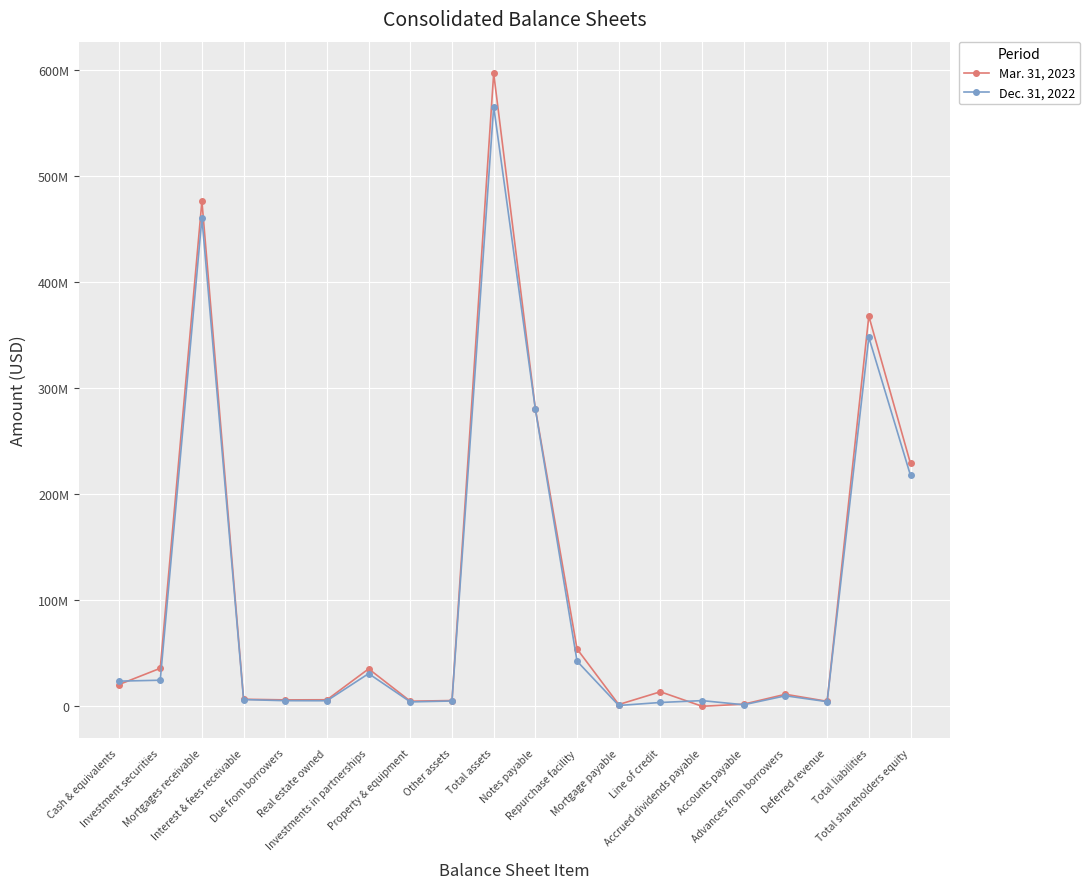

Which has a higher value, Advances from borrowers or Due from borrowers?

Advances from borrowers